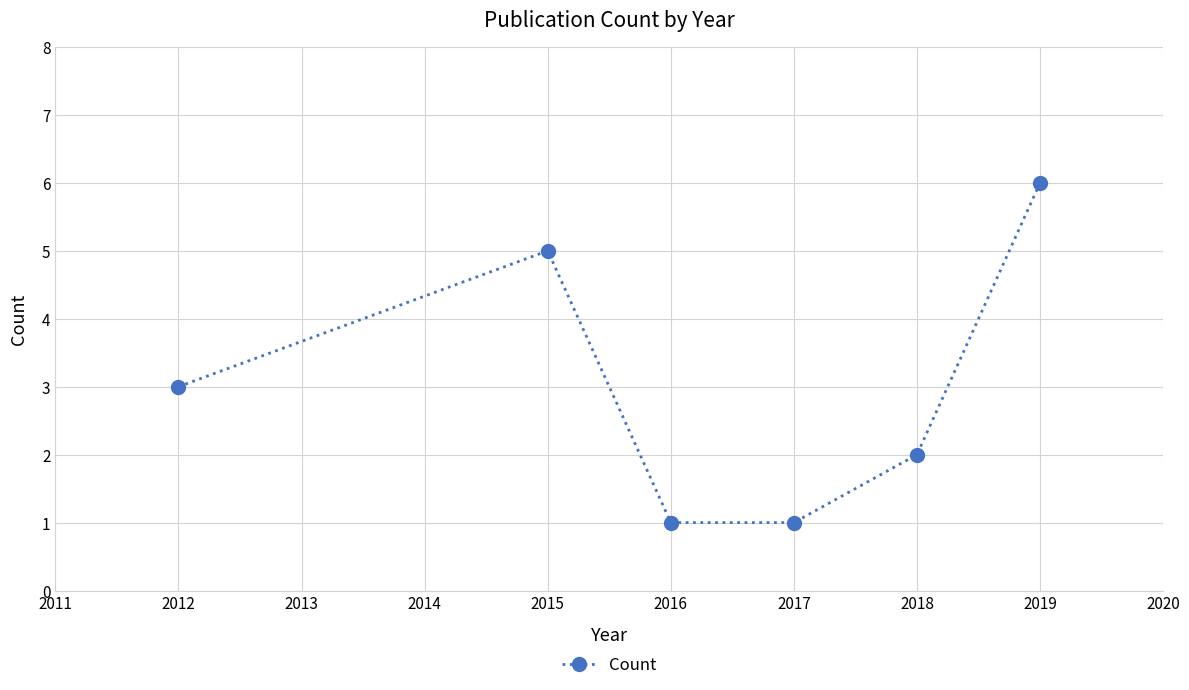

How many data points are less than 3?

3